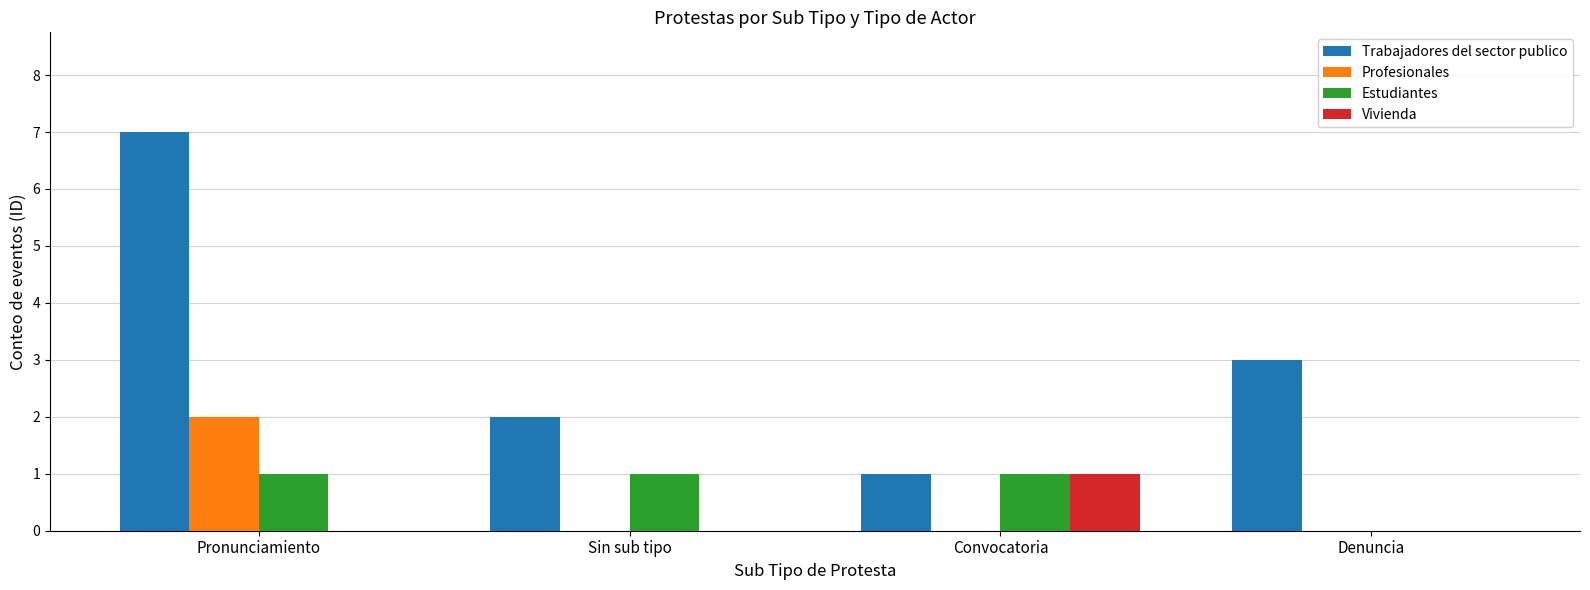

How many series are shown in this chart?

4